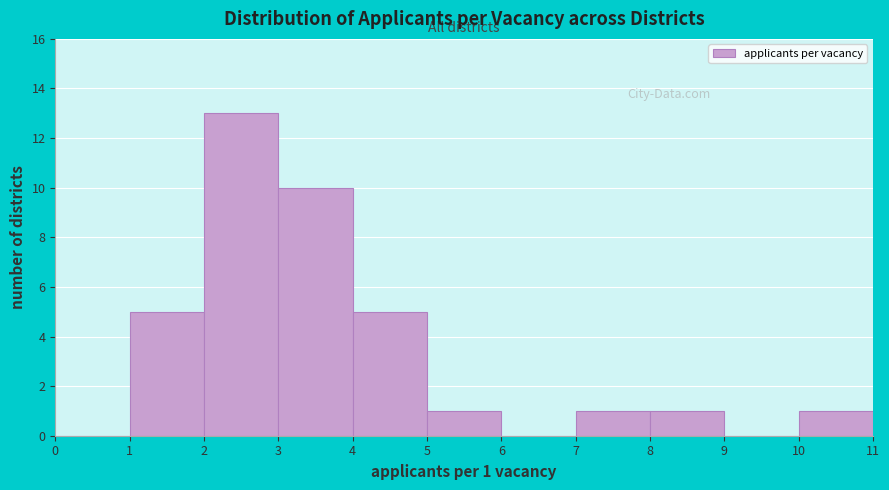

Which range on the x-axis has the tallest bar?

2 to 3